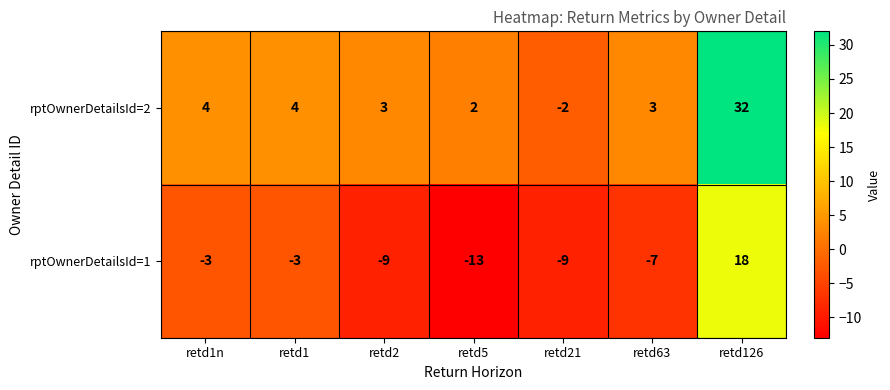

At which category is the sum across all series the highest?

retd126